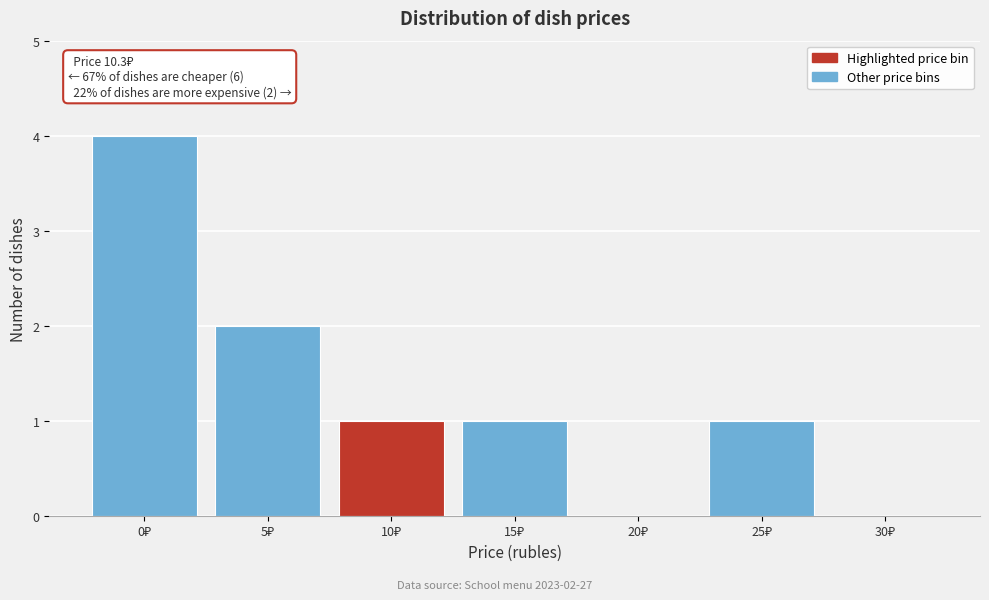

What is the maximum value shown in the chart?

4